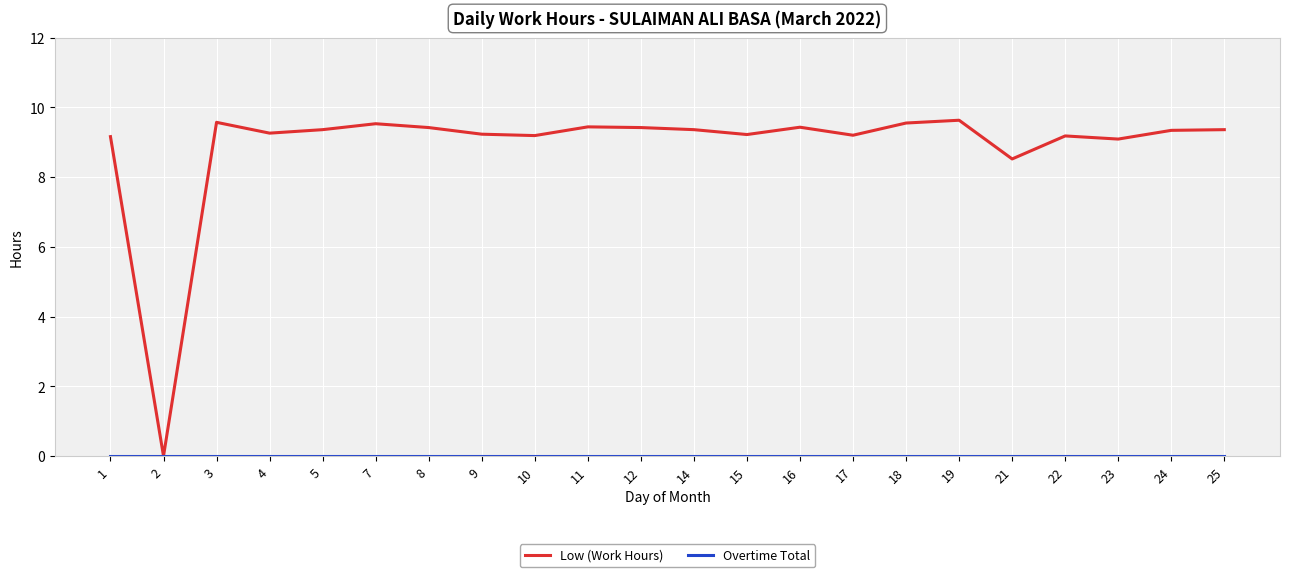

Is it true that Low (Work Hours) equals 4.7 at 25?

False